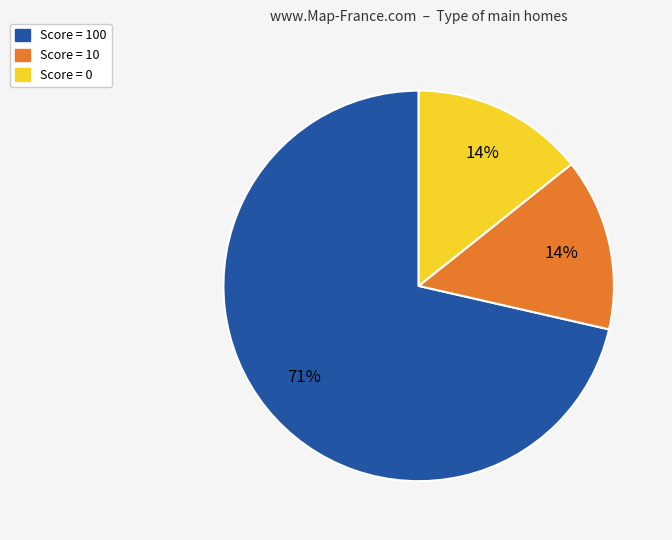

Is there any slice that represents more than half of the pie?

Yes